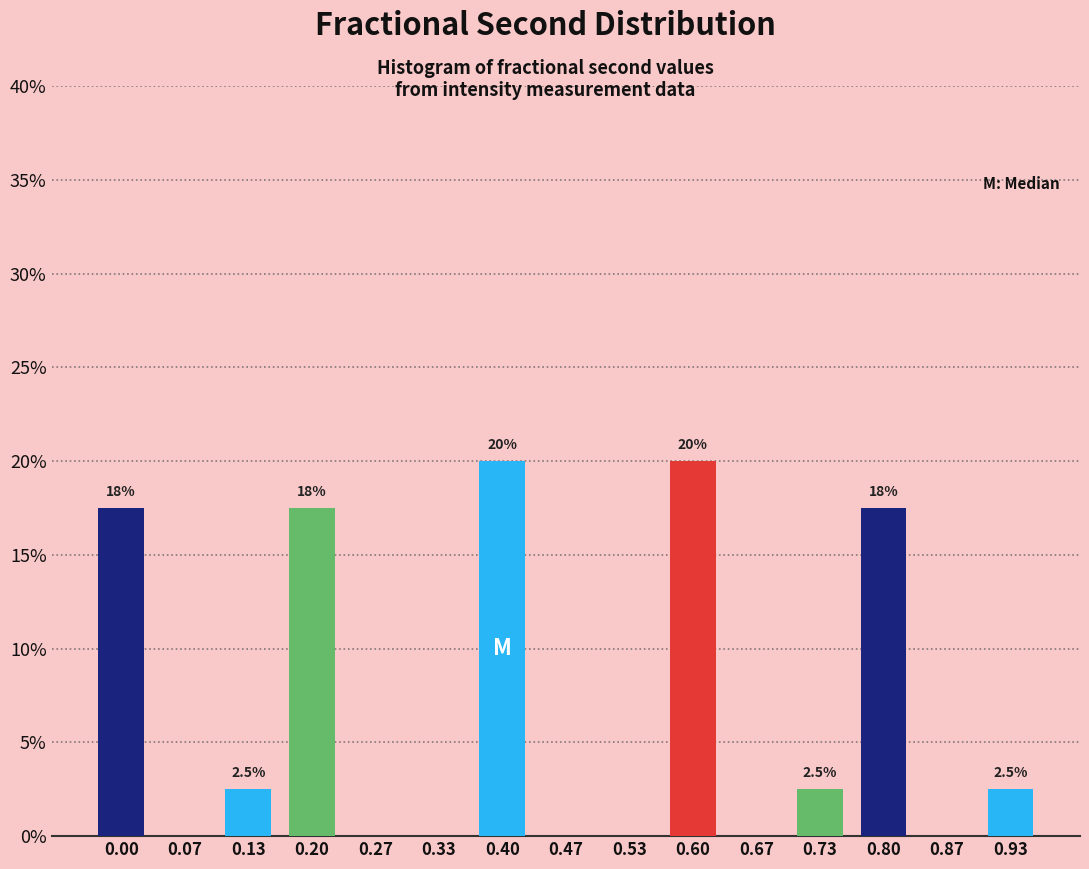

Reading right to left, extract all data points from this chart.

0.93=2.5	0.87=0.0	0.80=17.5	0.73=2.5	0.67=0.0	0.60=20.0	0.53=0.0	0.47=0.0	0.40=20.0	0.33=0.0	0.27=0.0	0.20=17.5	0.13=2.5	0.07=0.0	0.00=17.5